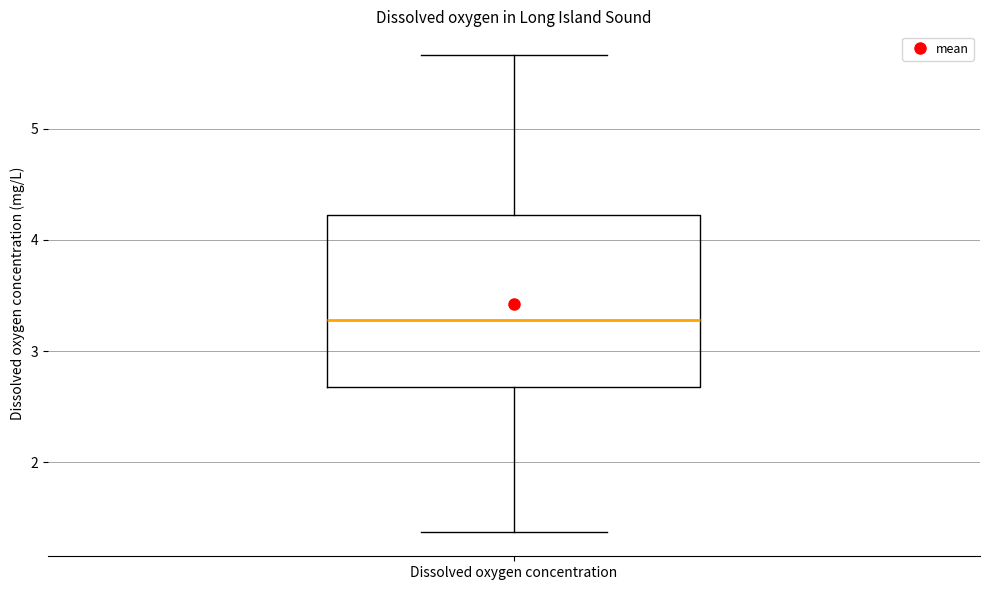

Read this box plot against the y-axis: the position of the median line, the range covered by the box, and the ends of both whiskers. The values are not printed on the chart, so give them approximately, as read against the axis.

median 3.3, box 2.7 to 4.2, whiskers 1.4 to 5.7